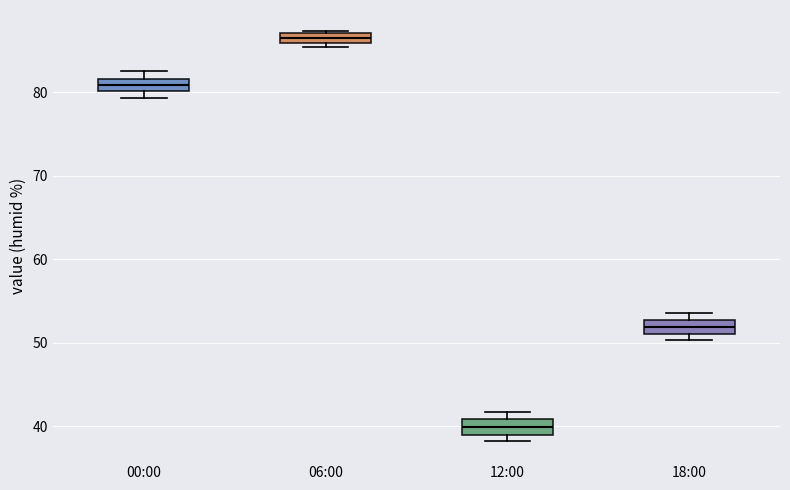

Which box's median line is the lowest?

12:00